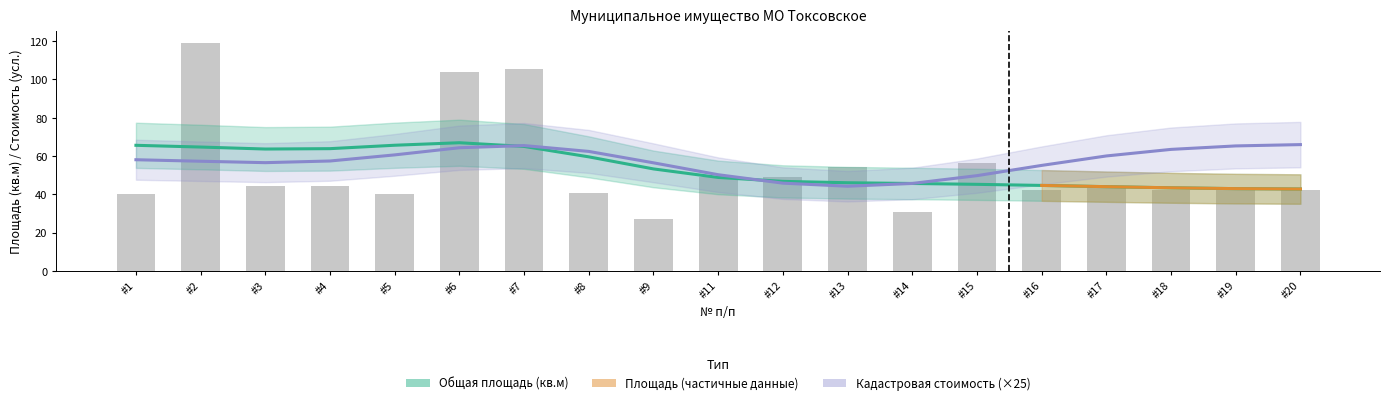

How many values exceed 43?

11